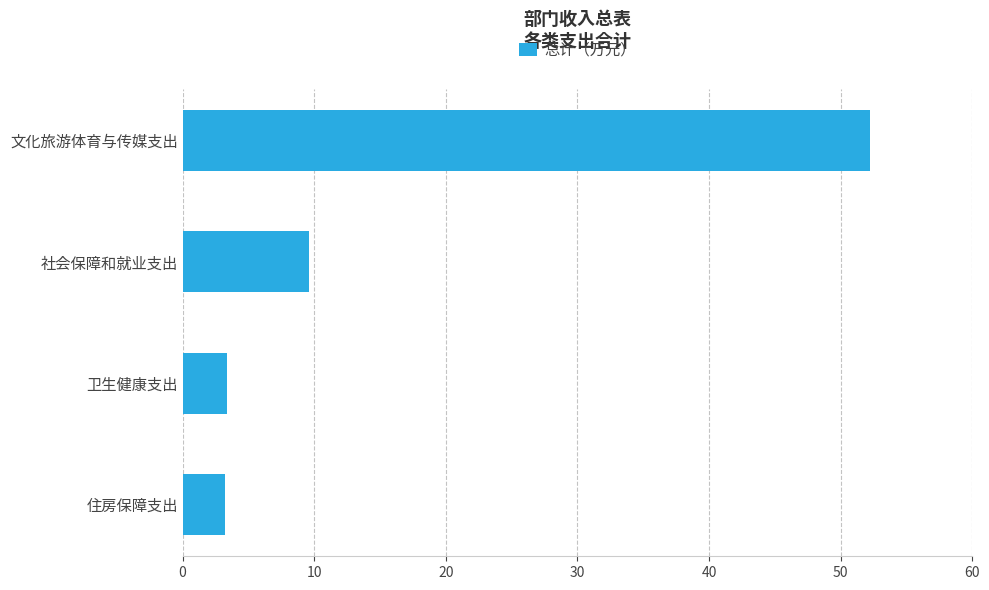

The value at 住房保障支出 is 3.2. True or false?

True